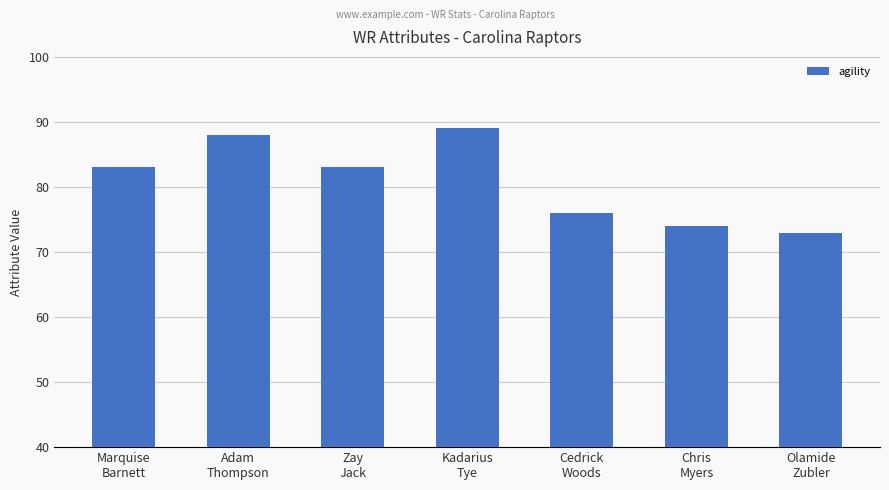

How many data points does each series have?

7